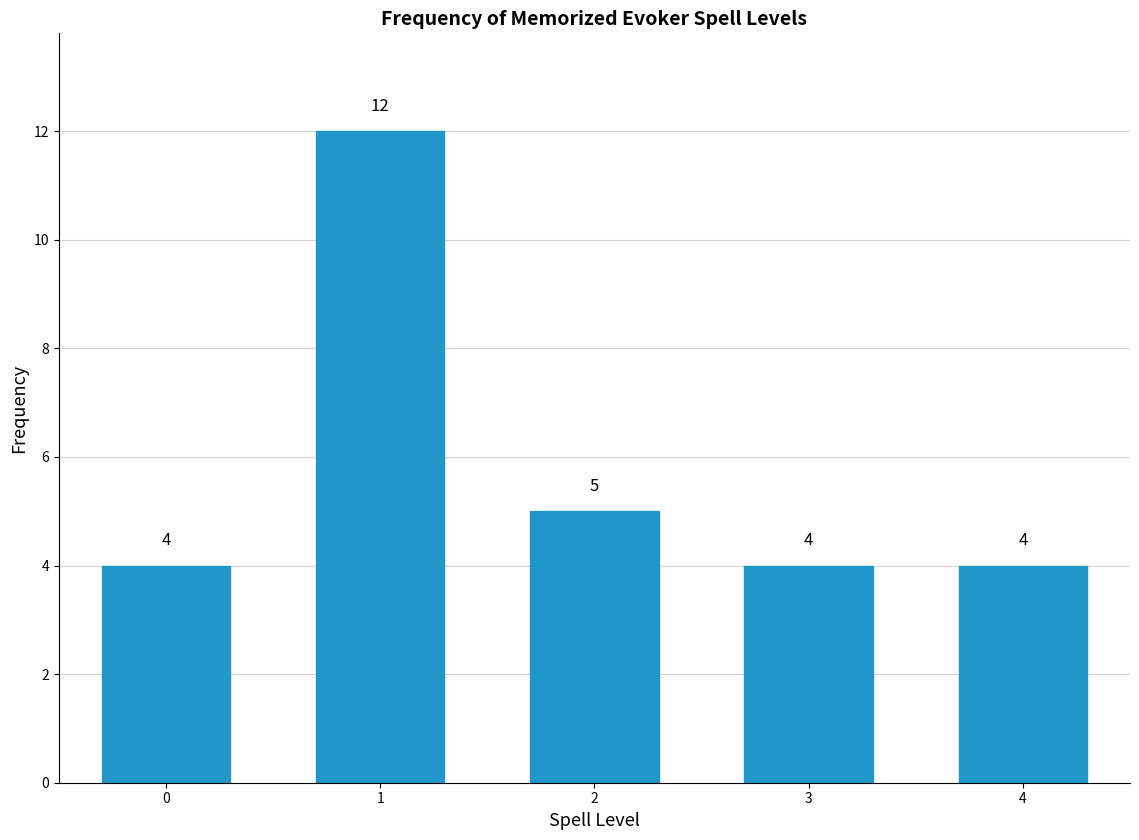

Reading left to right, list all the values displayed in this chart.

0=4	1=12	2=5	3=4	4=4